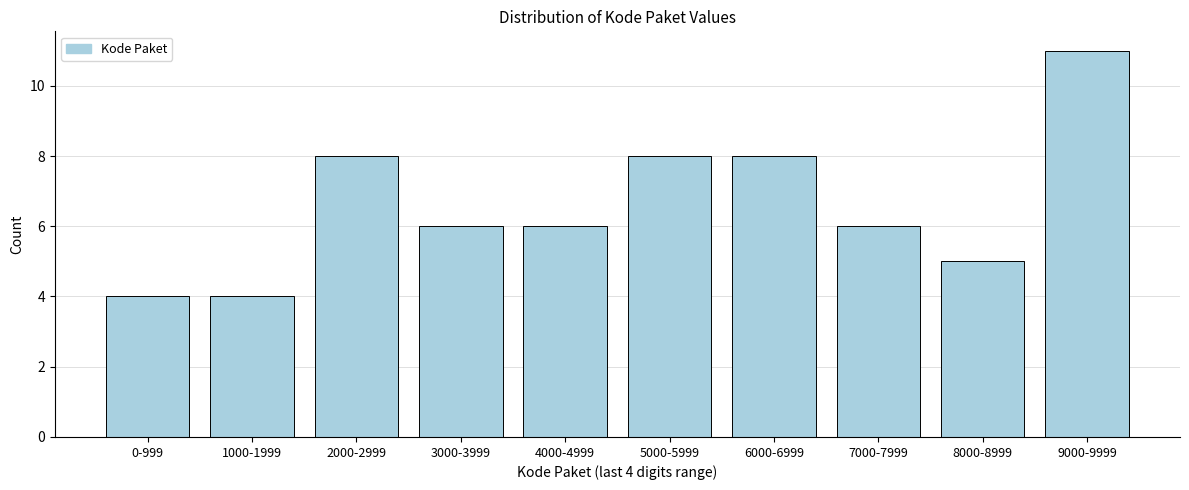

Reading left to right, extract all data points from this chart.

4	4	8	6	6	8	8	6	5	11